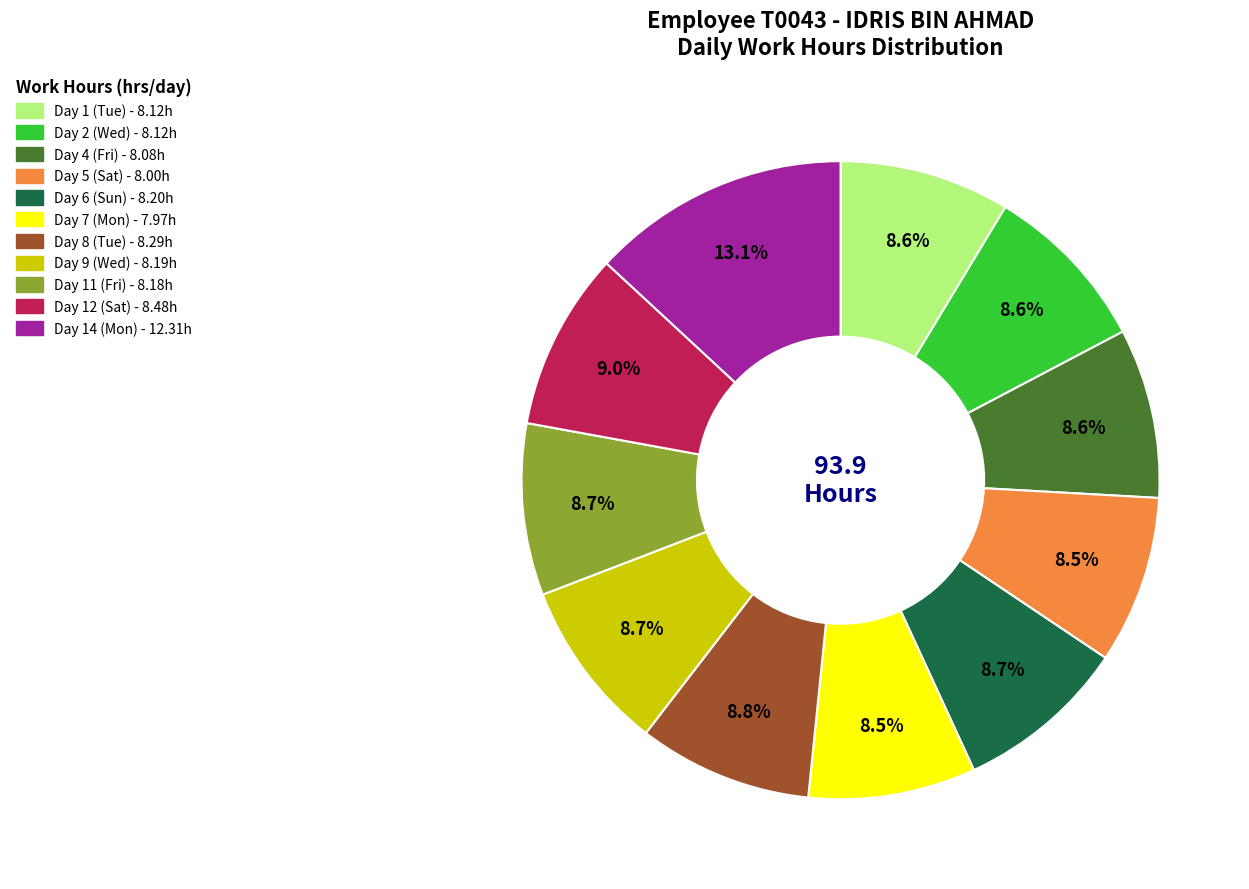

Approximately how many times larger is the value at Day 1 (Tue) compared to Day 11 (Fri)?

1.0